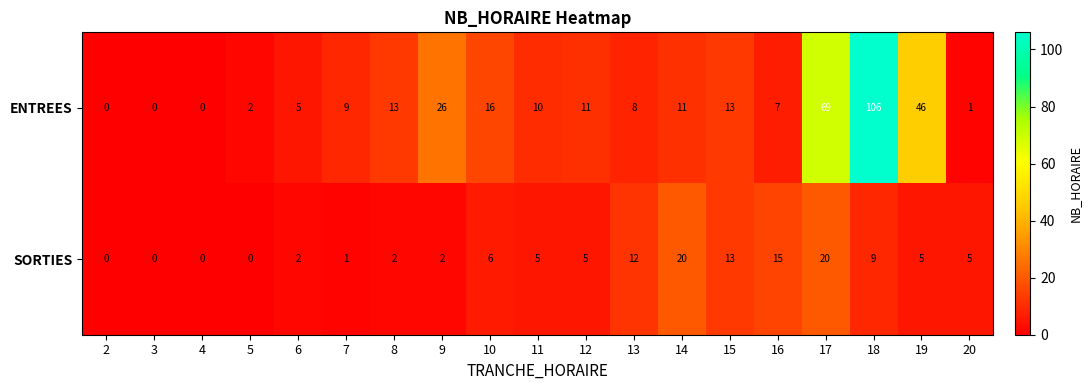

Which category has the highest value across all series?

18